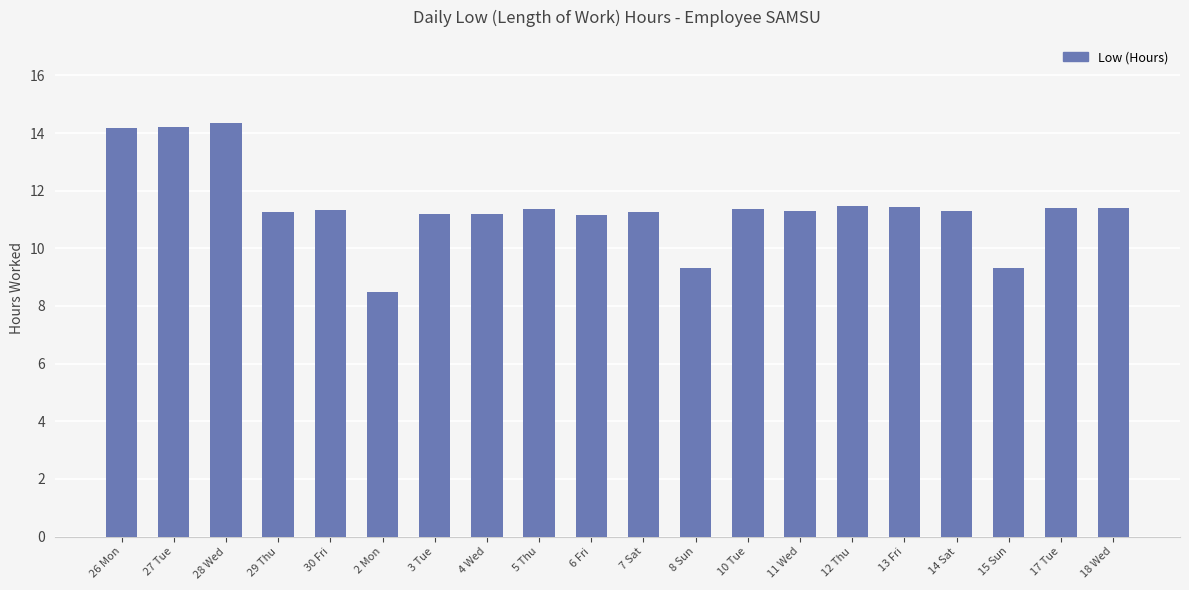

How many categories are shown in the chart?

20